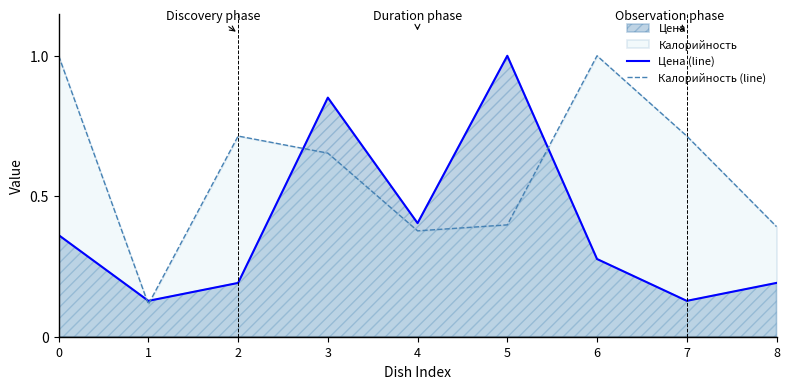

Count the number of data series in this chart.

2